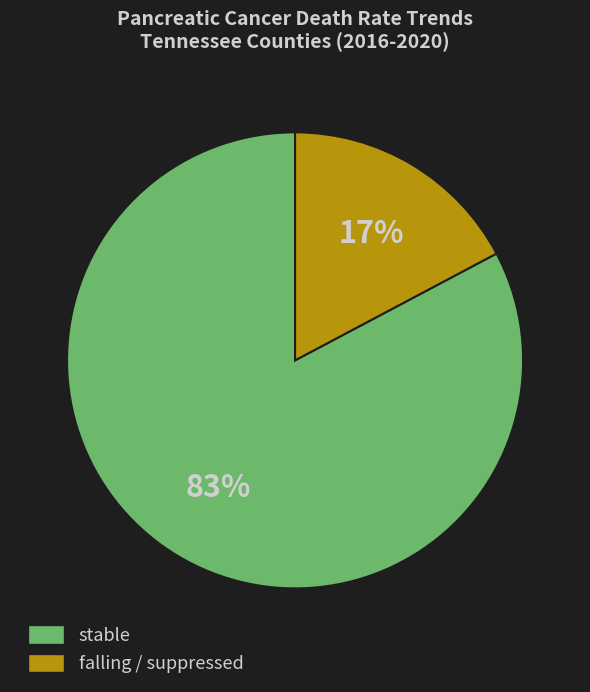

Is it true that falling / suppressed is 6% of the pie?

False